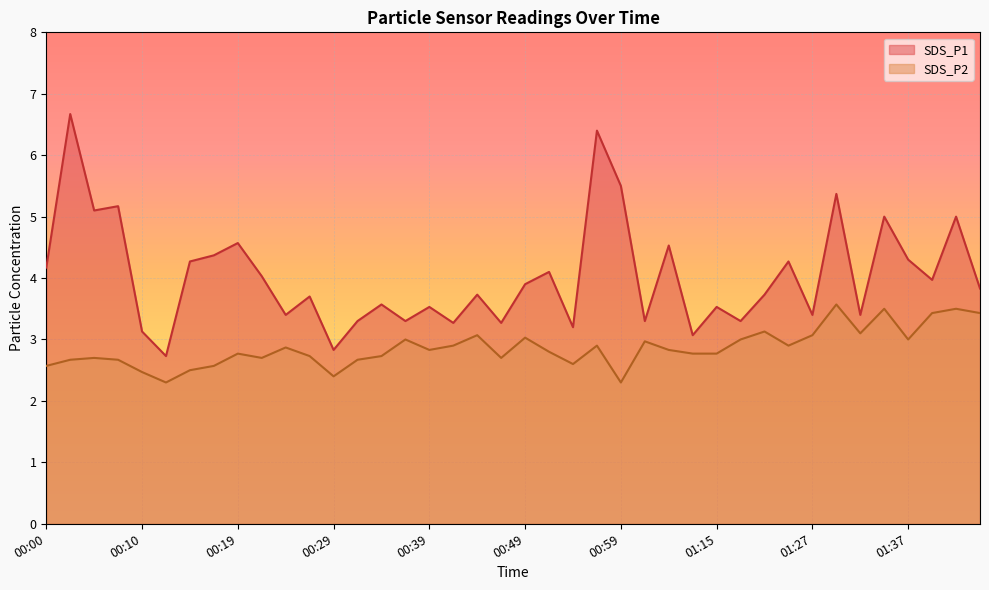

In SDS_P2, how many points are higher than both neighbors (excluding endpoints)?

12